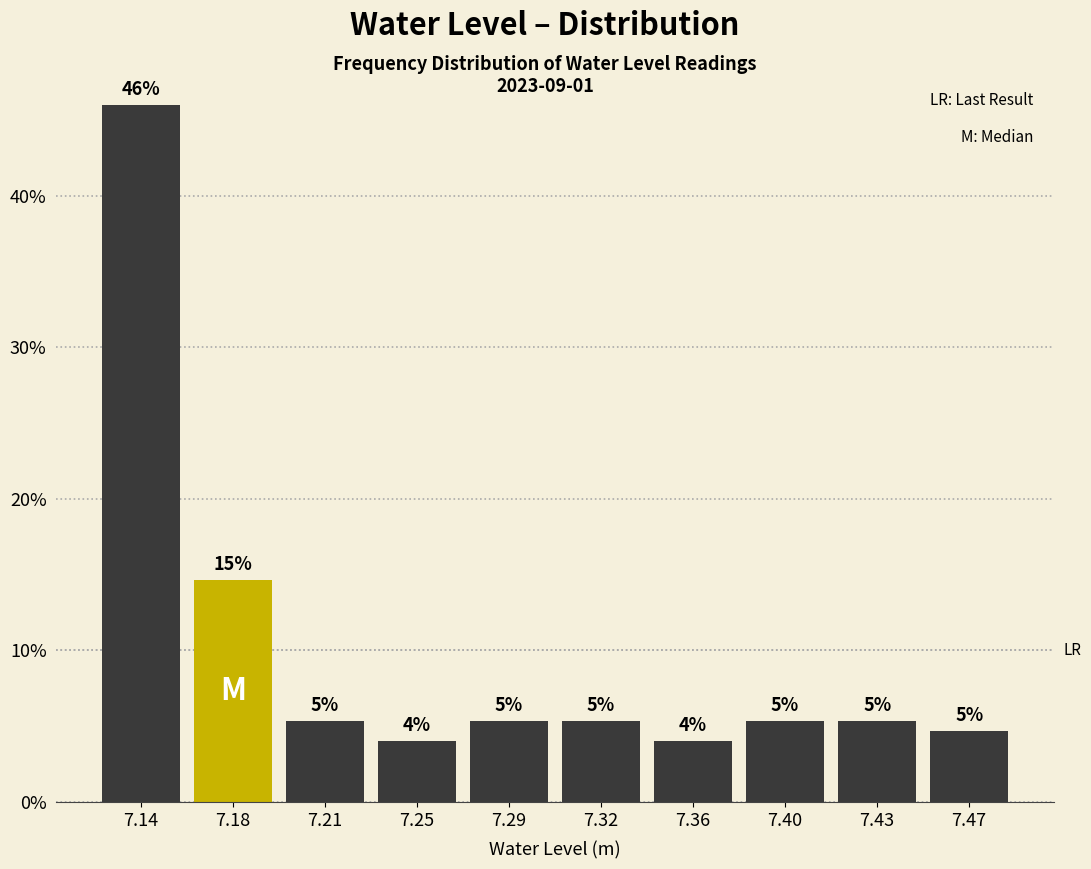

Are the bars horizontal?

No